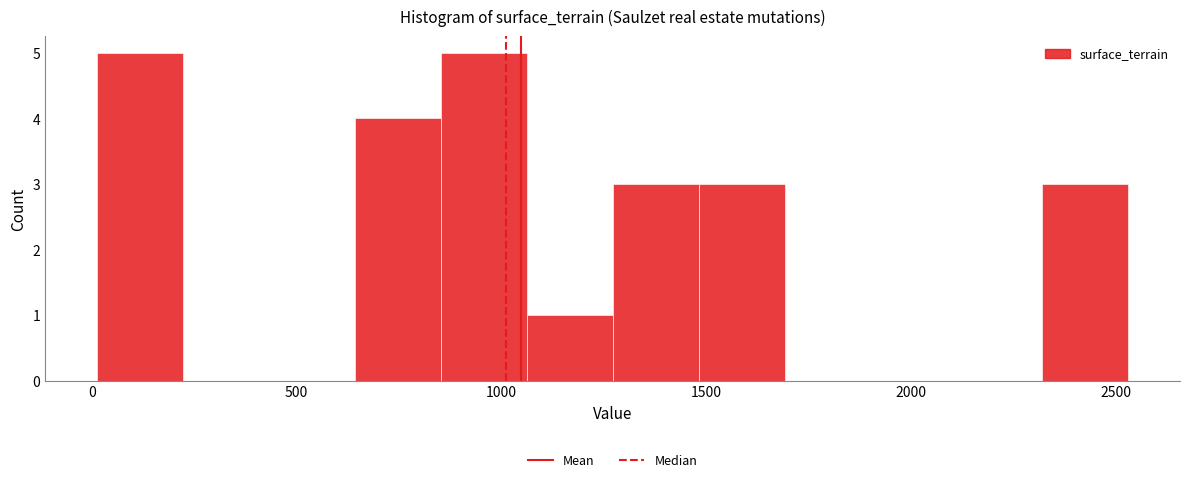

Reading left to right, list every bar in this chart as the range it spans on the x-axis followed by its height. Neither the bar edges nor the heights are printed on the chart, so give them approximately, as read against the axes.

0 to 200: 5
200 to 450: 0
450 to 650: 0
650 to 850: 4
850 to 1050: 5
1050 to 1250: 1
1250 to 1500: 3
1500 to 1700: 3
1700 to 1900: 0
1900 to 2100: 0
2100 to 2300: 0
2300 to 2550: 3